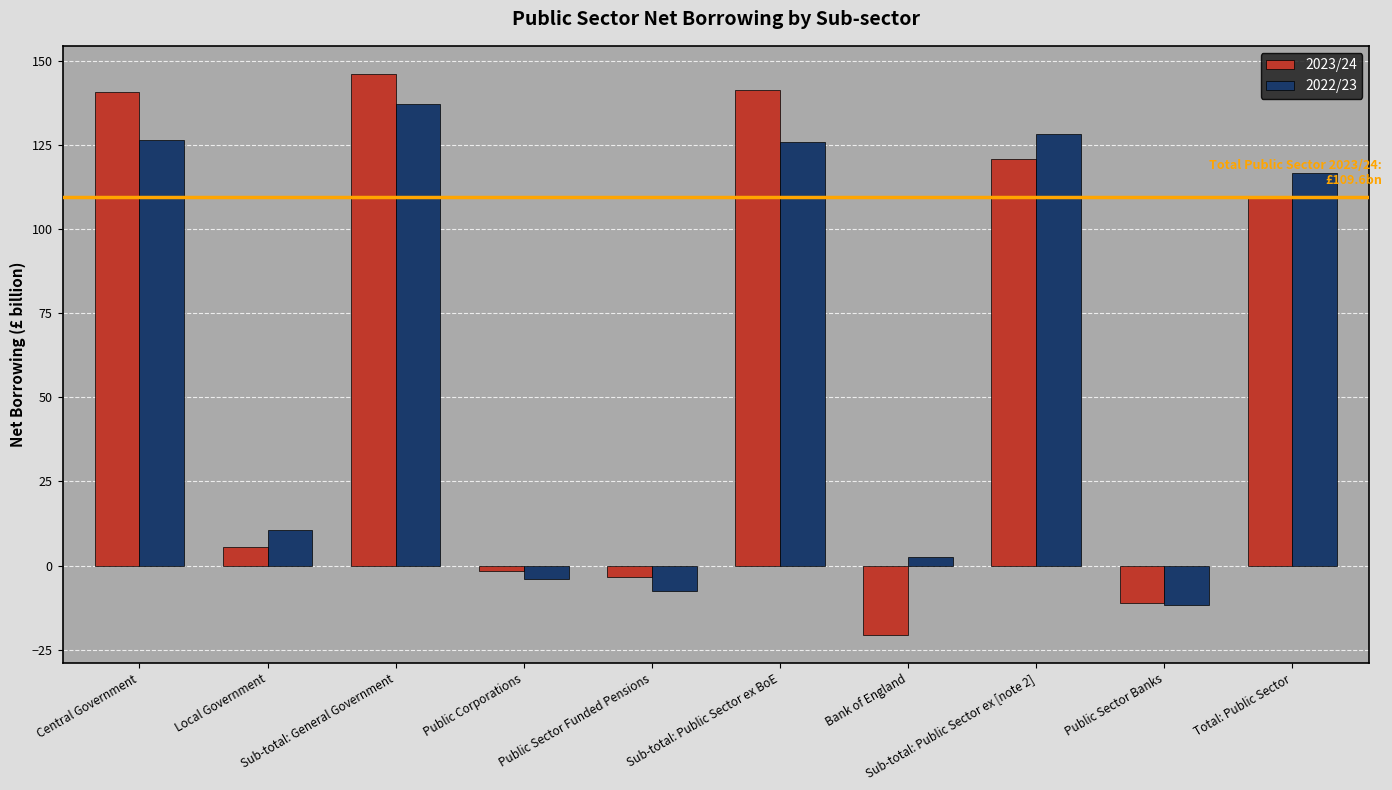

Count the number of data series in this chart.

2